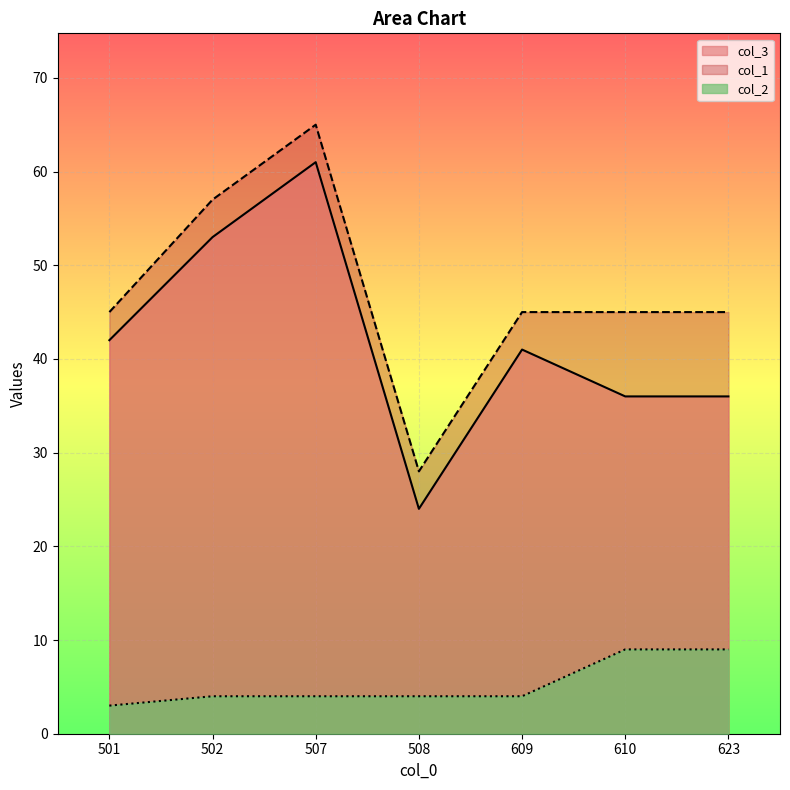

What is the spread (max minus min) of values at 508?

24